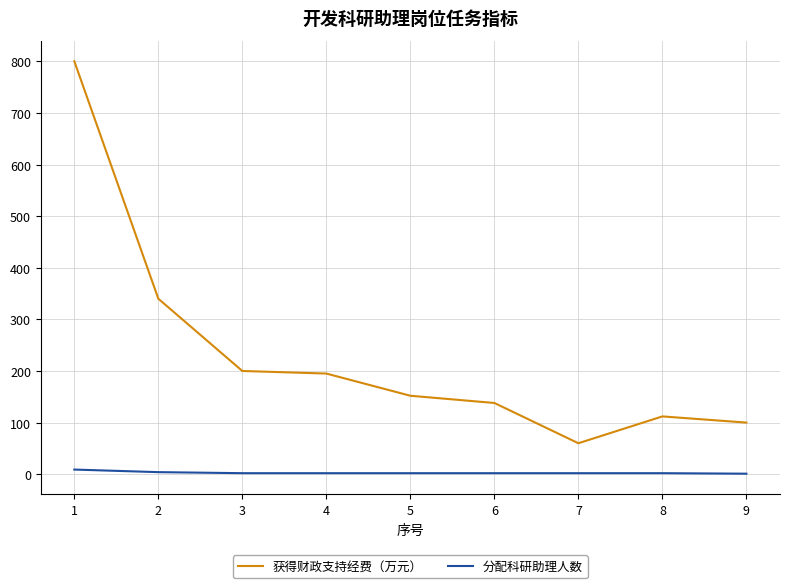

Which series has the widest spread of values?

获得财政支持经费（万元）